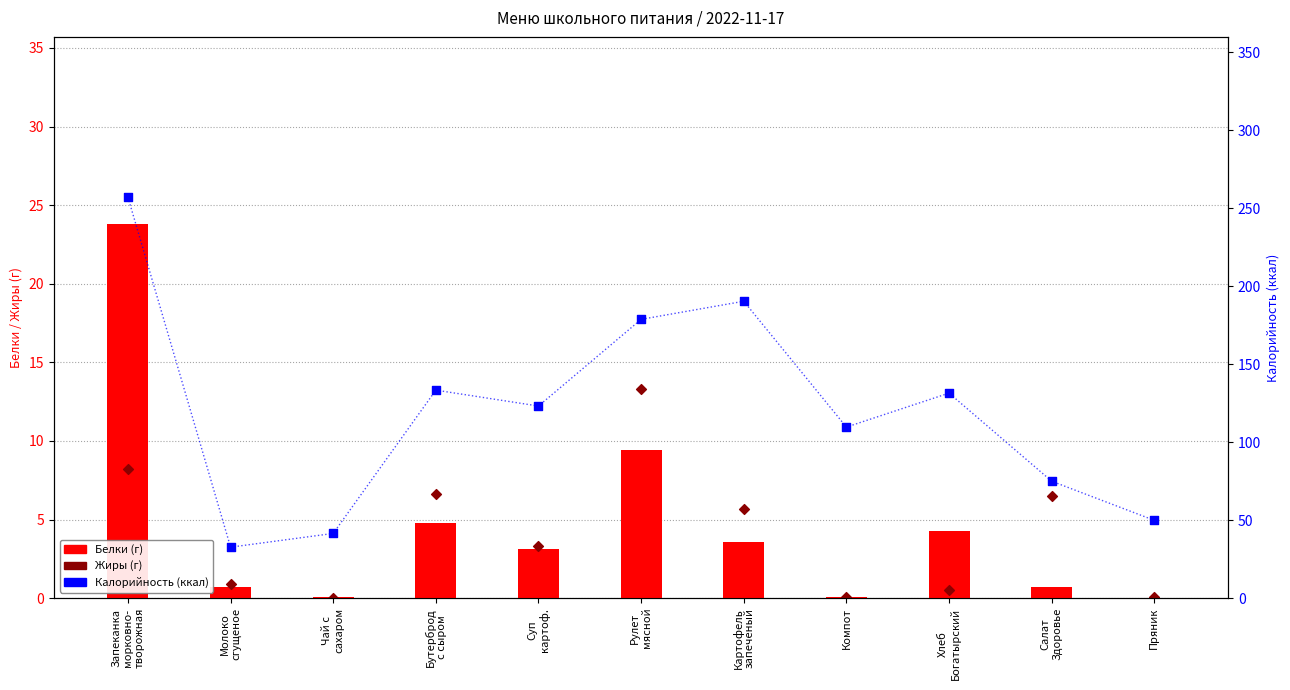

Which series has the largest total across all categories?

Калорийность (ккал)